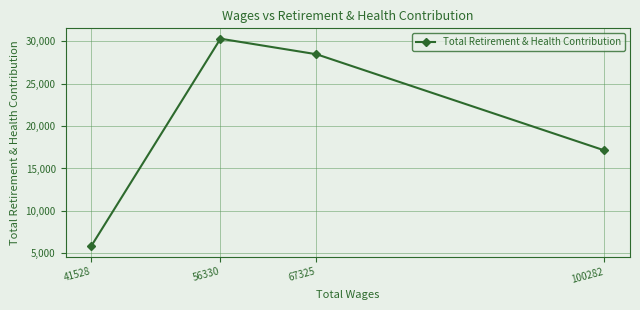

Reading left to right, what are all the values shown in this chart?

41528=5821	56330=30325	67325=28490	100282=17138